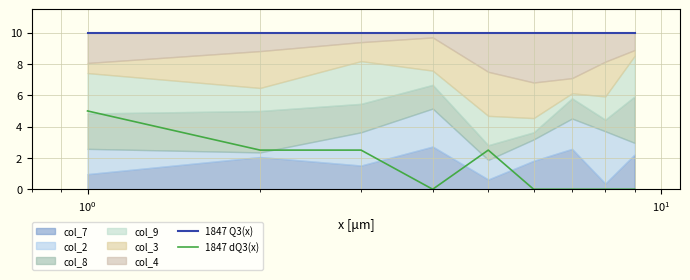

What is the maximum value for 1847 dQ3(x)?

5.0